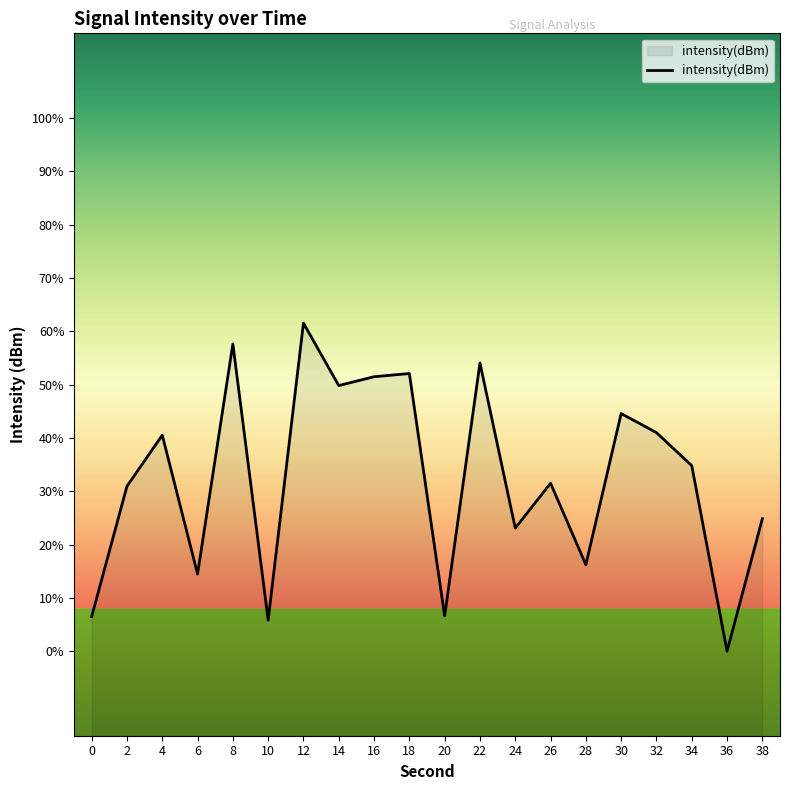

Does the chart have visible grid lines?

No